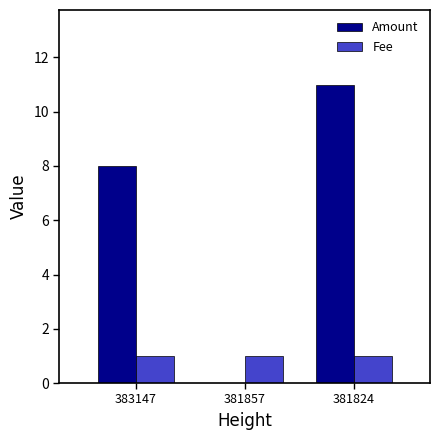

At which label does Amount reach its peak?

381824